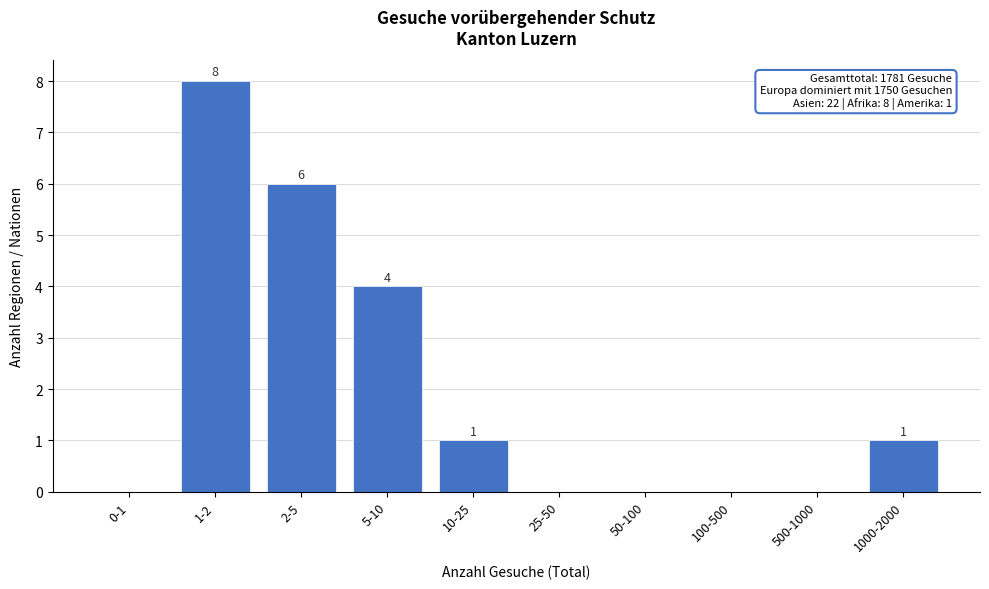

Reading left to right, extract all data points from this chart.

0-1=0	1-2=8	2-5=6	5-10=4	10-25=1	25-50=0	50-100=0	100-500=0	500-1000=0	1000-2000=1